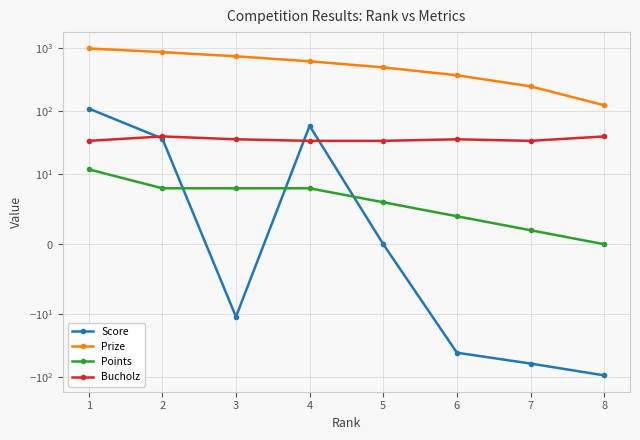

Reading left to right, list all the values displayed in this chart.

Score: 1=111	2=37	3=-11	4=59	5=0	6=-41	7=-61	8=-94
Prize: 1=1000	2=875	3=750	4=625	5=500	6=375	7=250	8=125
Points: 1=12	2=8	3=8	4=8	5=6	6=4	7=2	8=0
Bucholz: 1=34	2=40	3=36	4=34	5=34	6=36	7=34	8=40